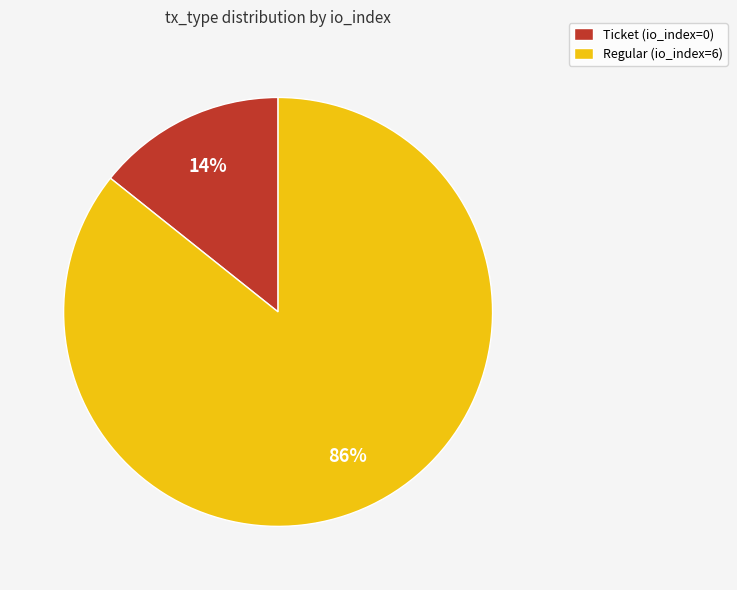

To the nearest percent, what is the average slice percentage?

50%